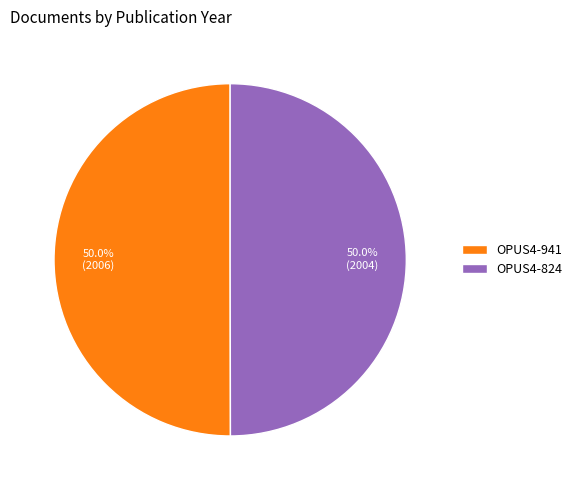

How much of the chart is everything except OPUS4-941?

50.0%